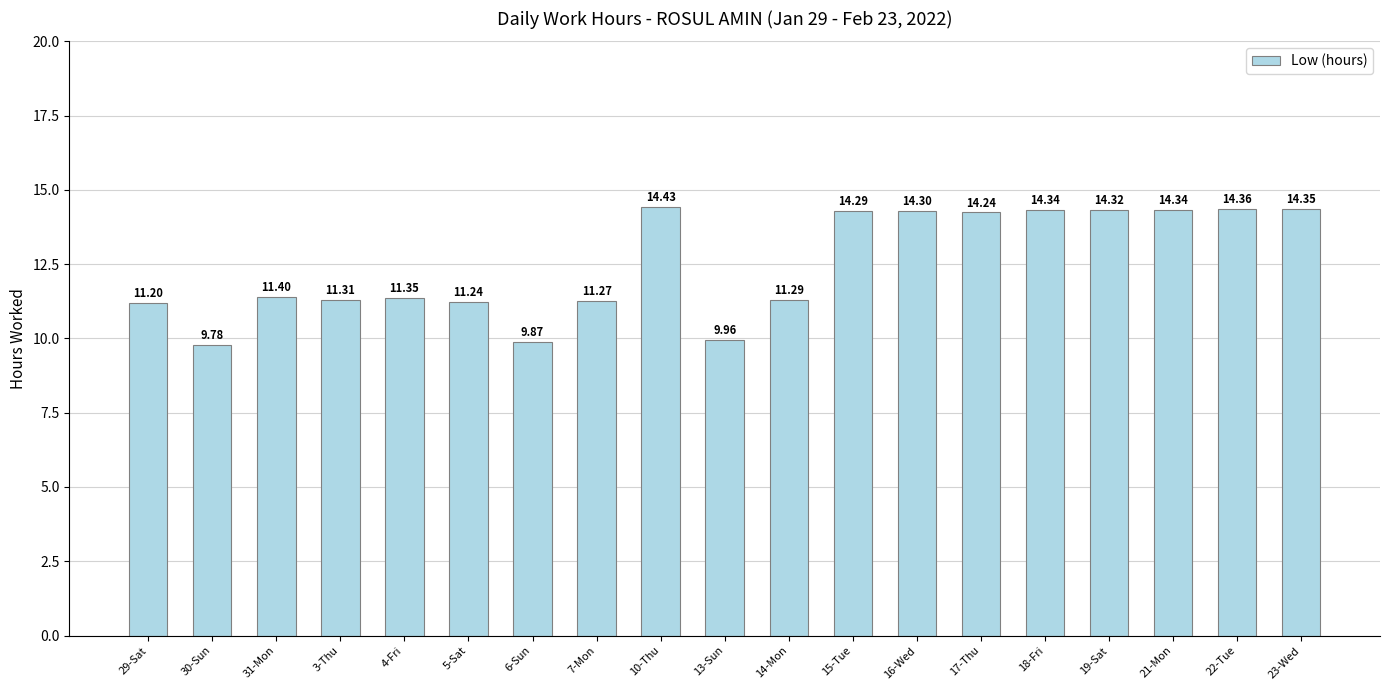

What is the sum of all values?

237.6